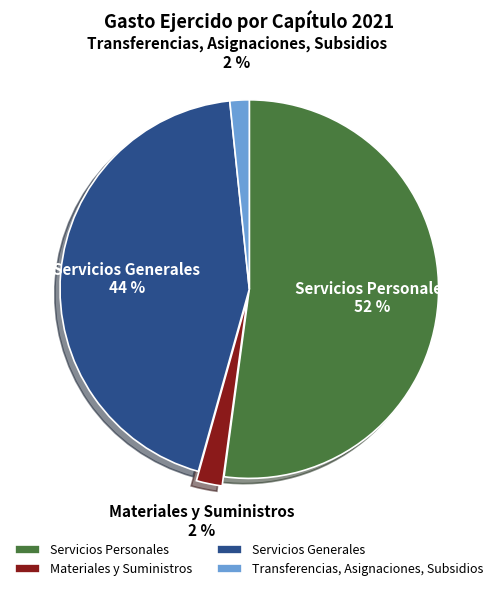

To the nearest percent, what is the difference between the Materiales y Suministros and Servicios Generales slice percentages?

42%